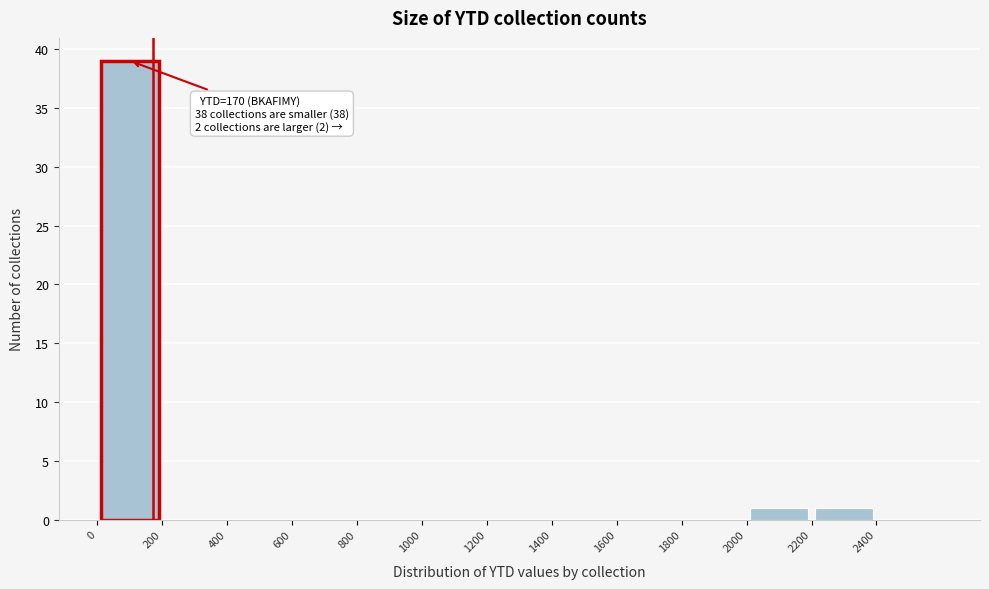

Over which range of the x-axis is the bar tallest?

0 to 200